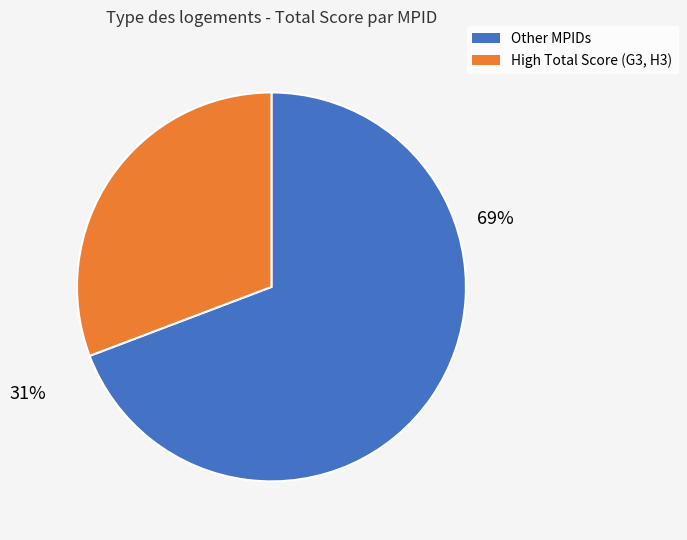

To the nearest percent, what is the difference between the largest and smallest slice percentages?

38%